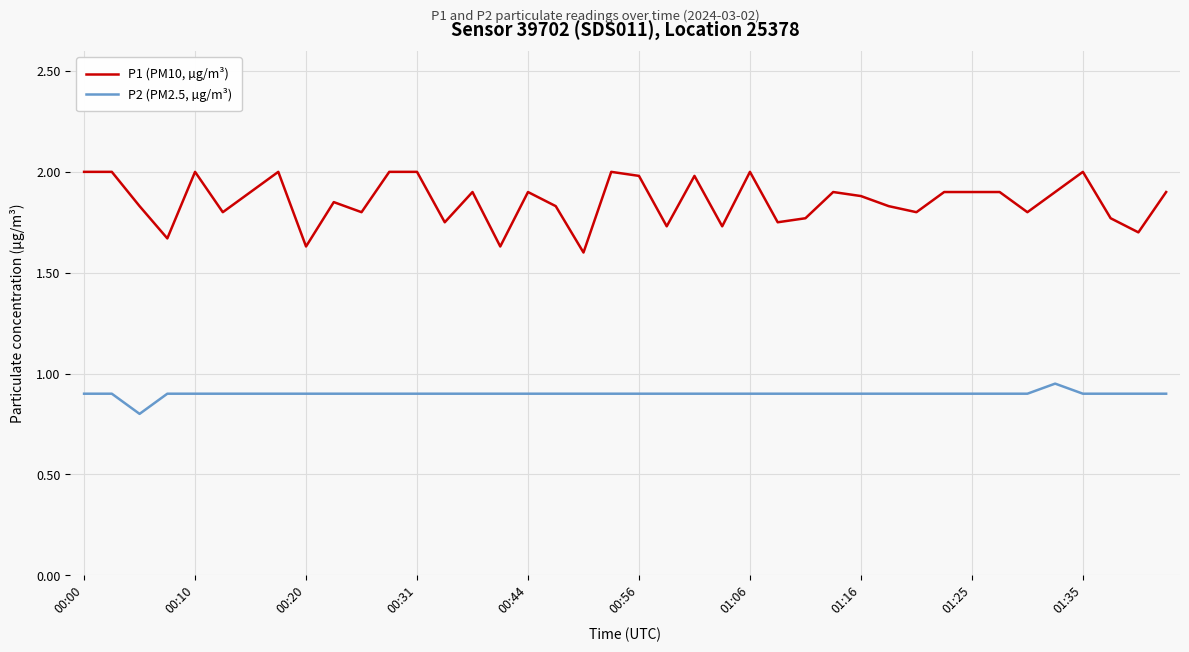

List the series in order of their peak value, highest first.

P1 (PM10, µg/m³), P2 (PM2.5, µg/m³)